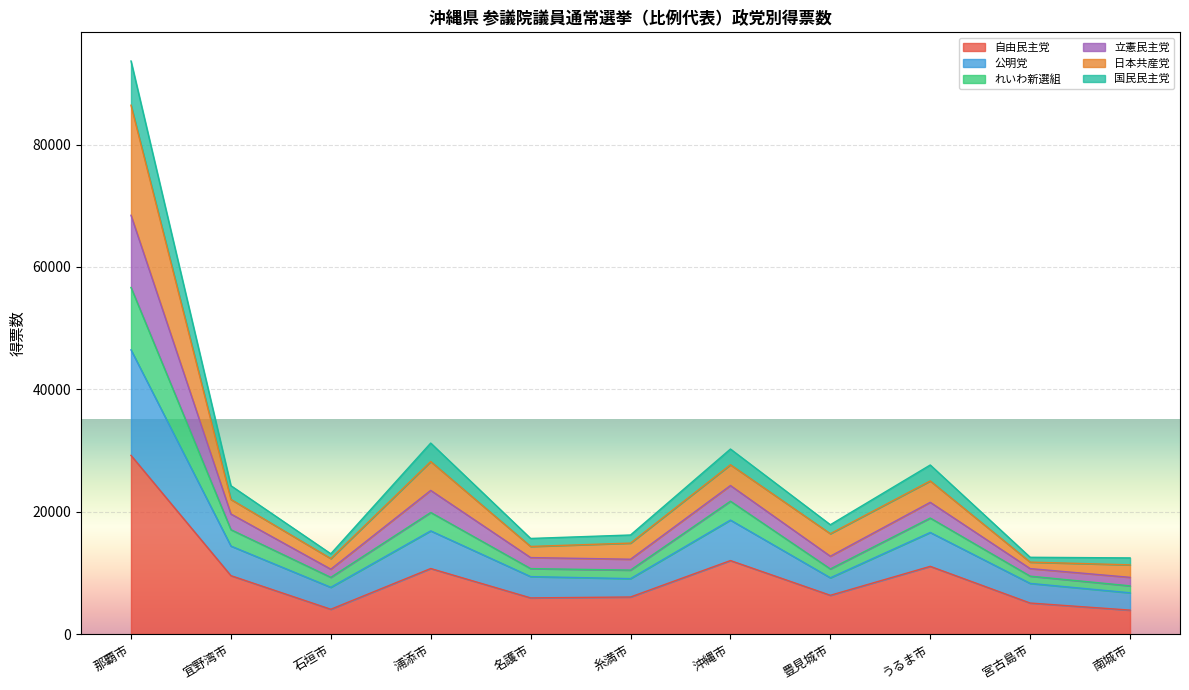

What position from the right is うるま市?

3